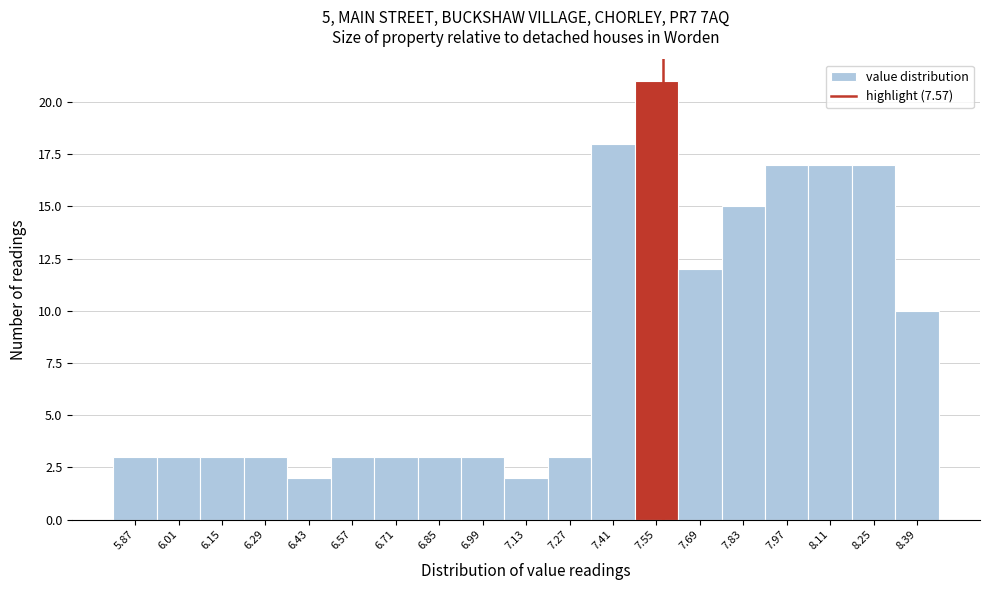

Which range on the x-axis has the tallest bar?

7.48 to 7.62